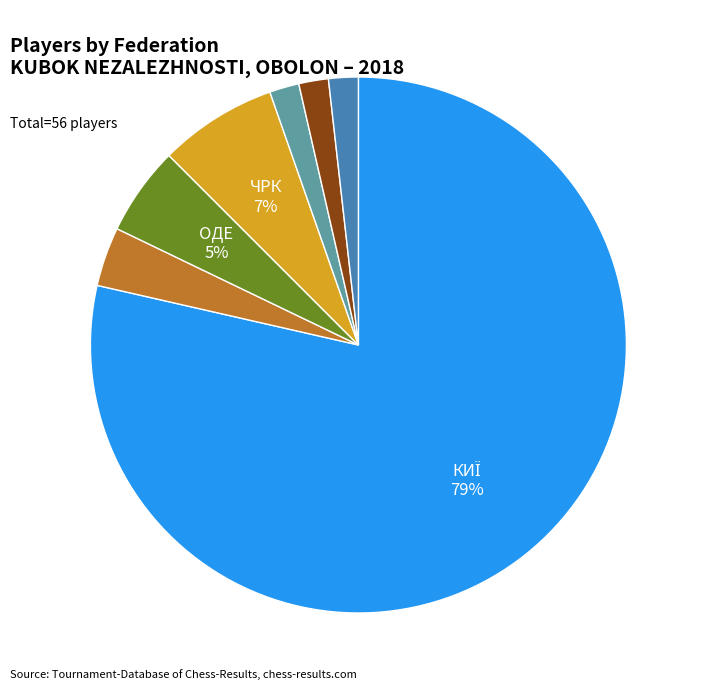

Is there a majority slice in this chart?

Yes